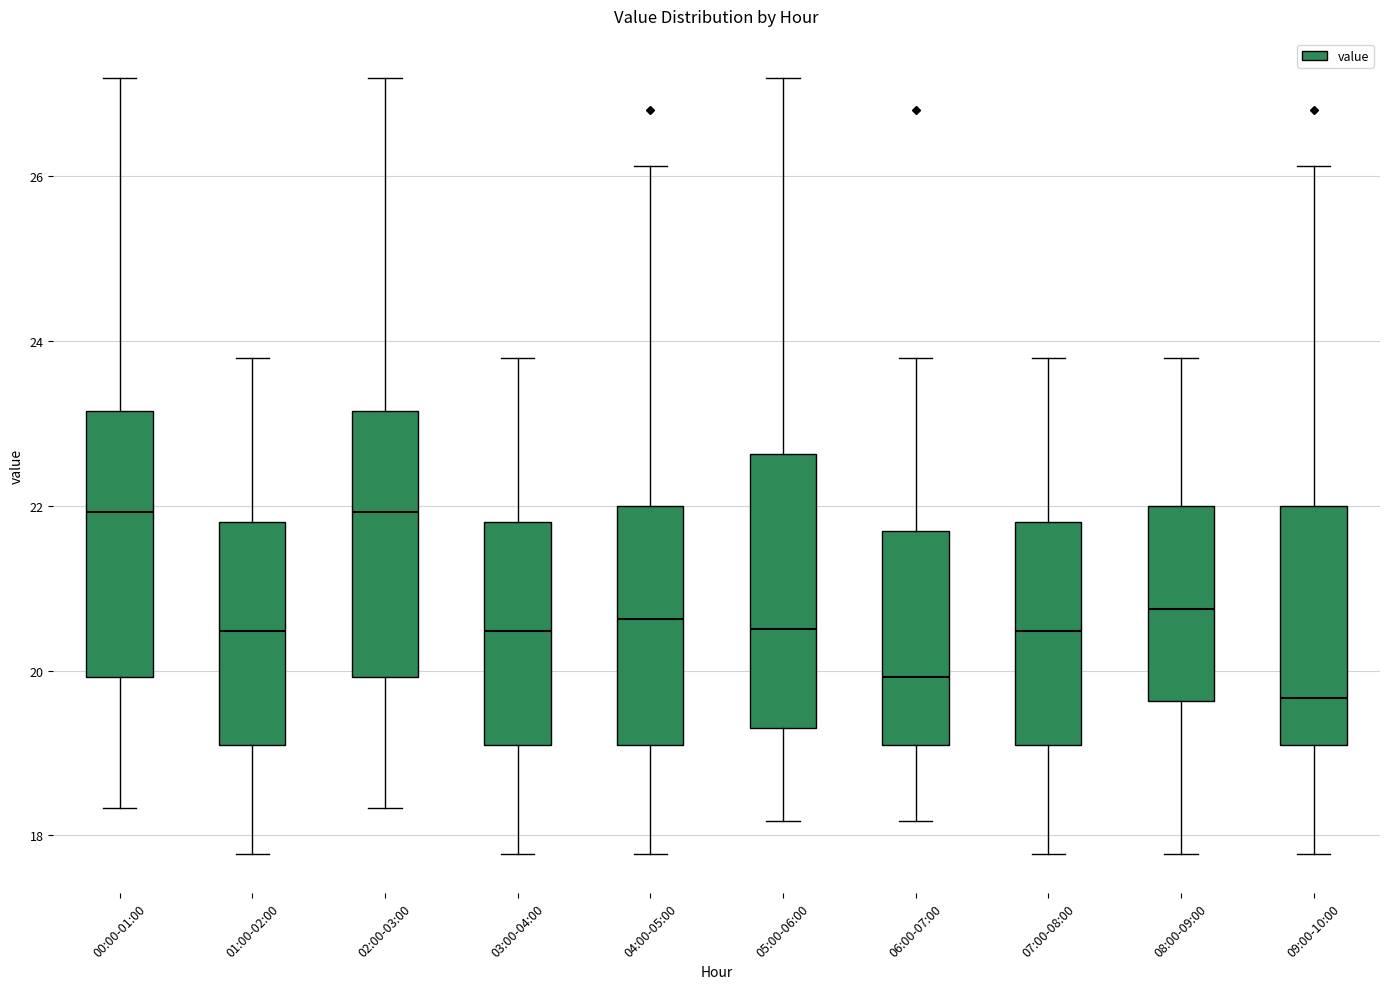

Where does the upper whisker of the box for 08:00-09:00 end on the y-axis? The values are not printed on the chart, so give them approximately, as read against the axis.

23.8